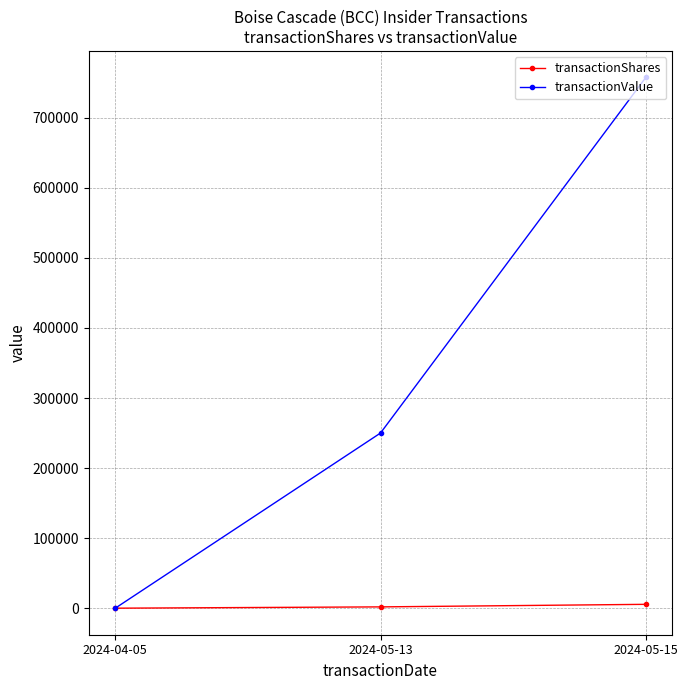

What is the spread (max minus min) of values at 2024-05-15?

752000